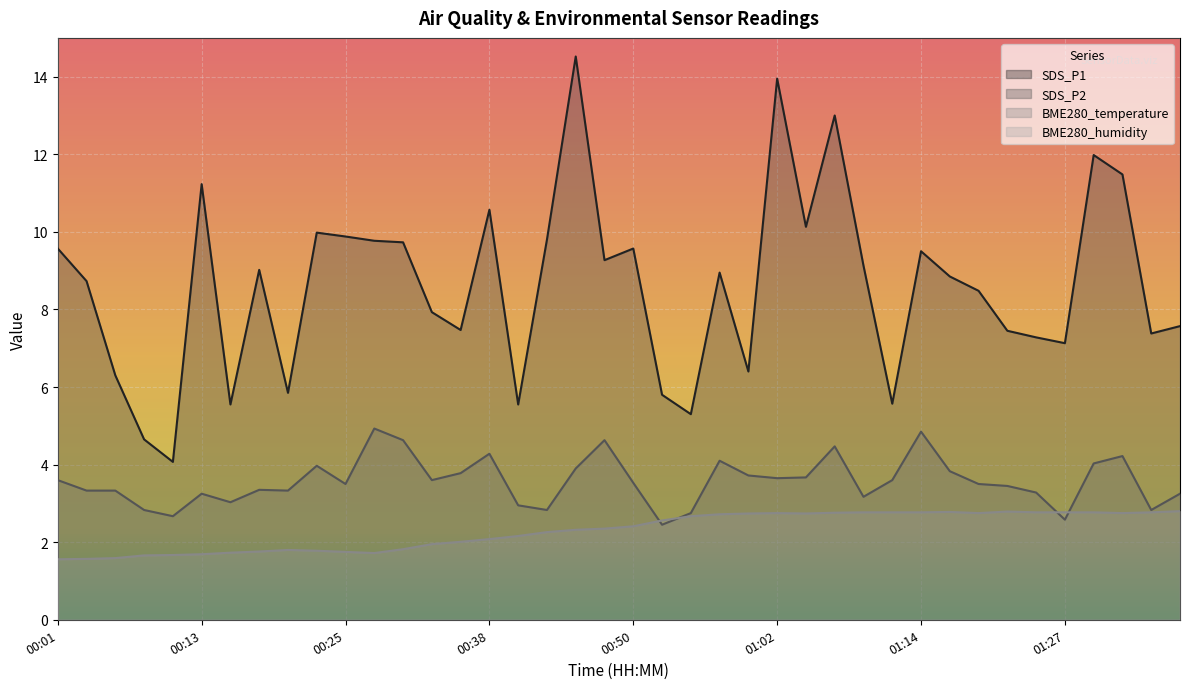

How many values in the SDS_P1 series are below 8?

17